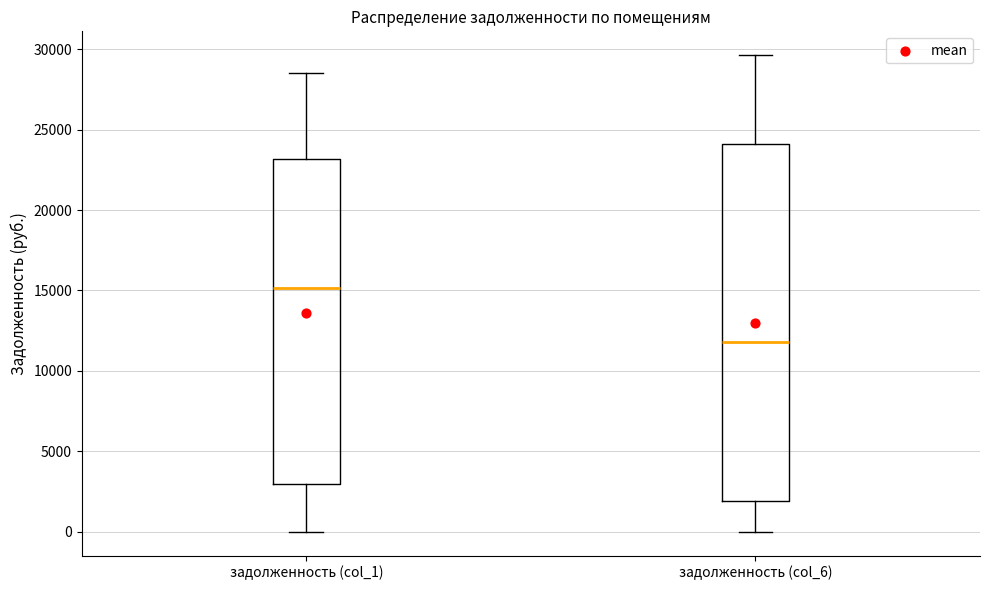

Where does the lower whisker of the box for задолженность (col_6) end on the y-axis? The values are not printed on the chart, so give them approximately, as read against the axis.

0